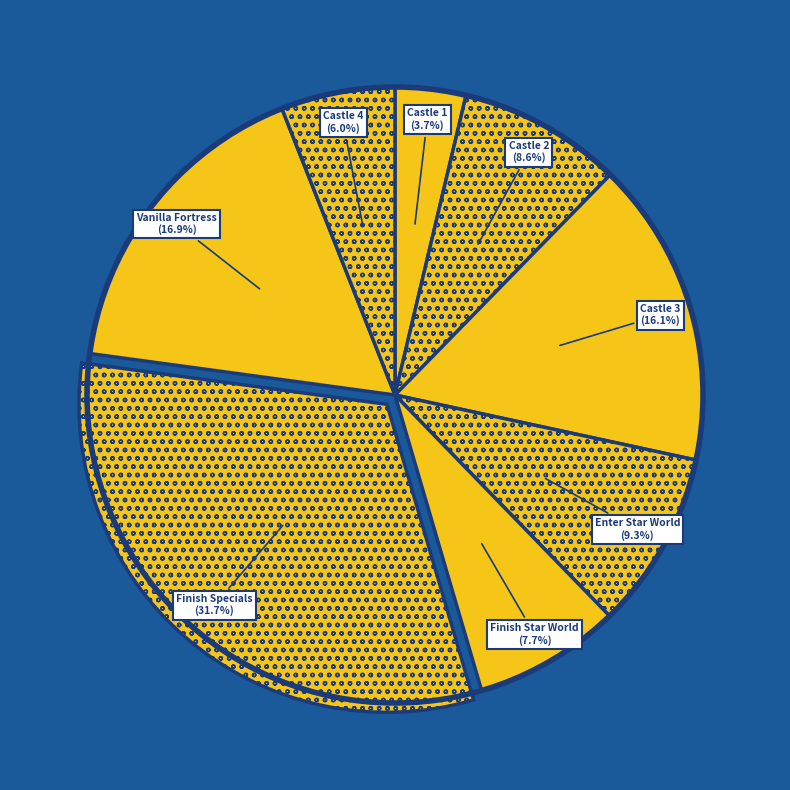

Which slice is the smallest?

Castle 1